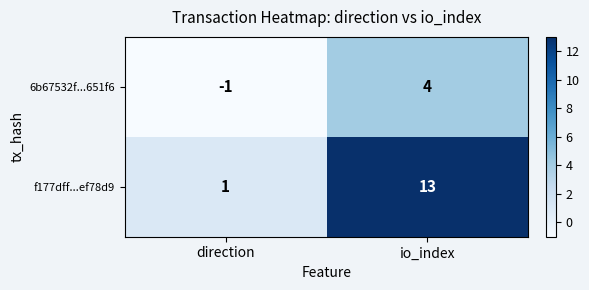

How many data points does each series have?

2